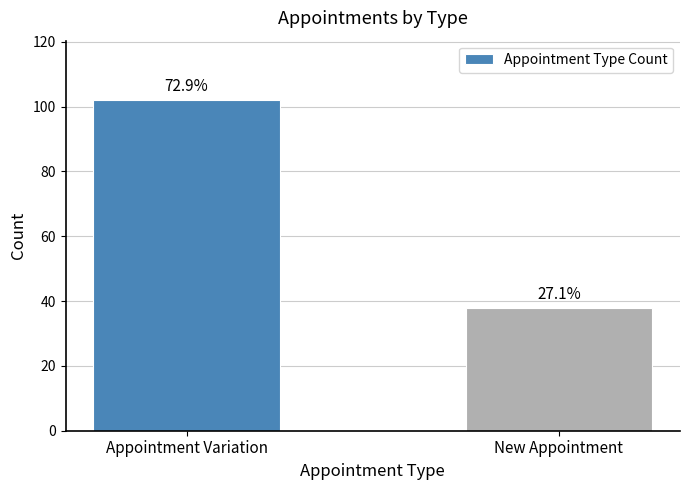

Are the bars horizontal?

No